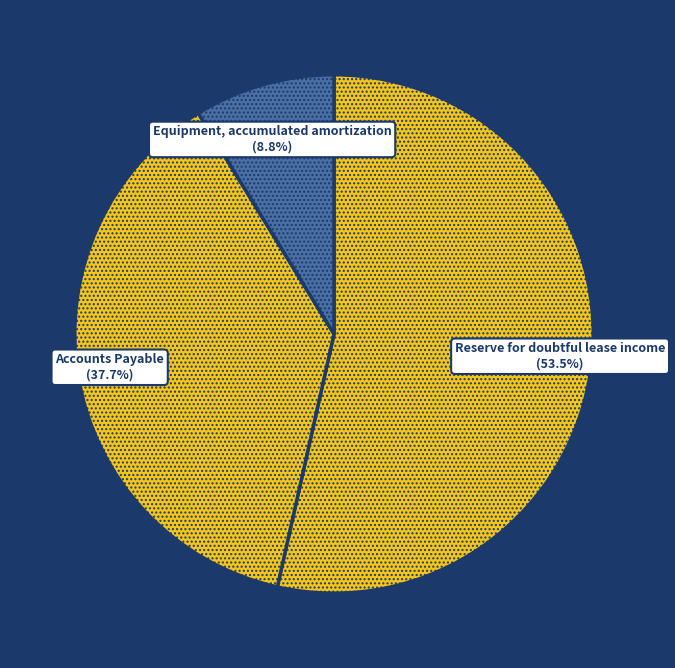

True or false: Accounts Payable accounts for 38% of the total.

True